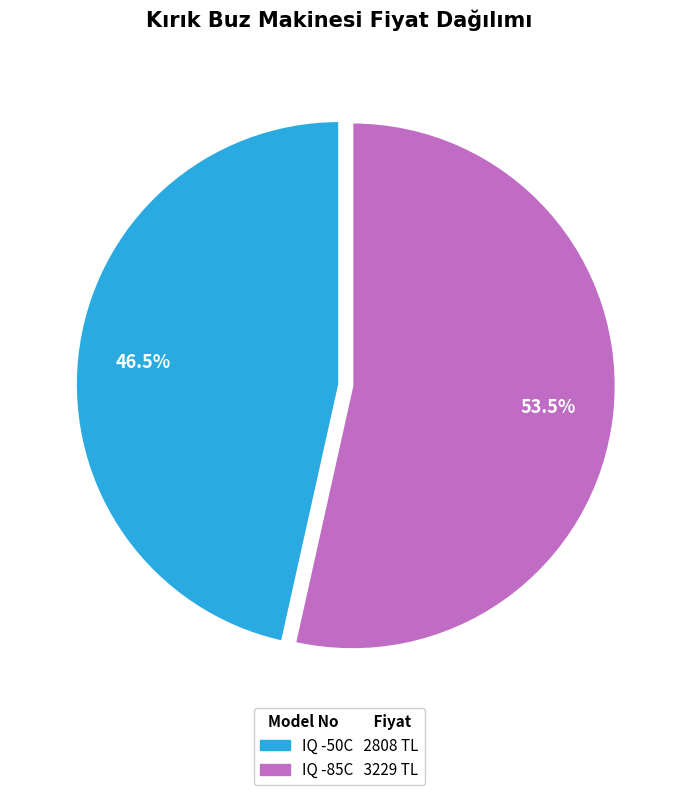

Which has a higher value, IQ -85C or IQ -50C?

IQ -85C